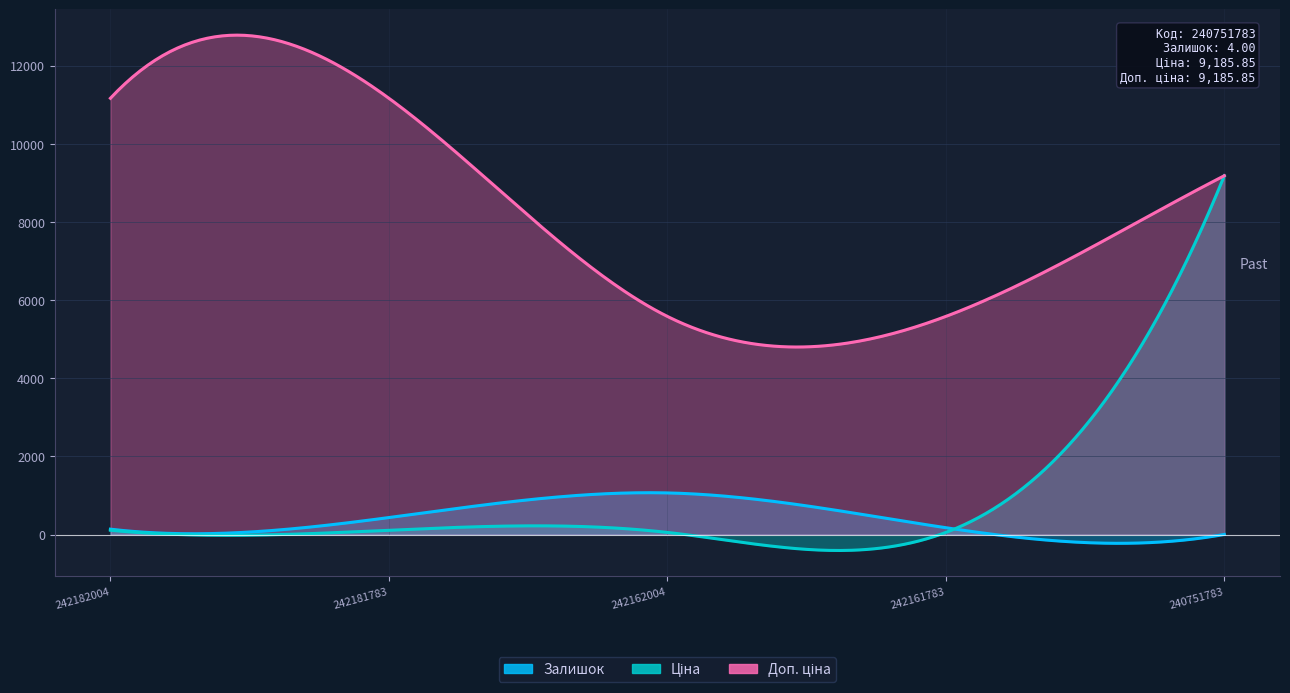

True or false: Ціна has more than 1 points higher than both neighbors.

False